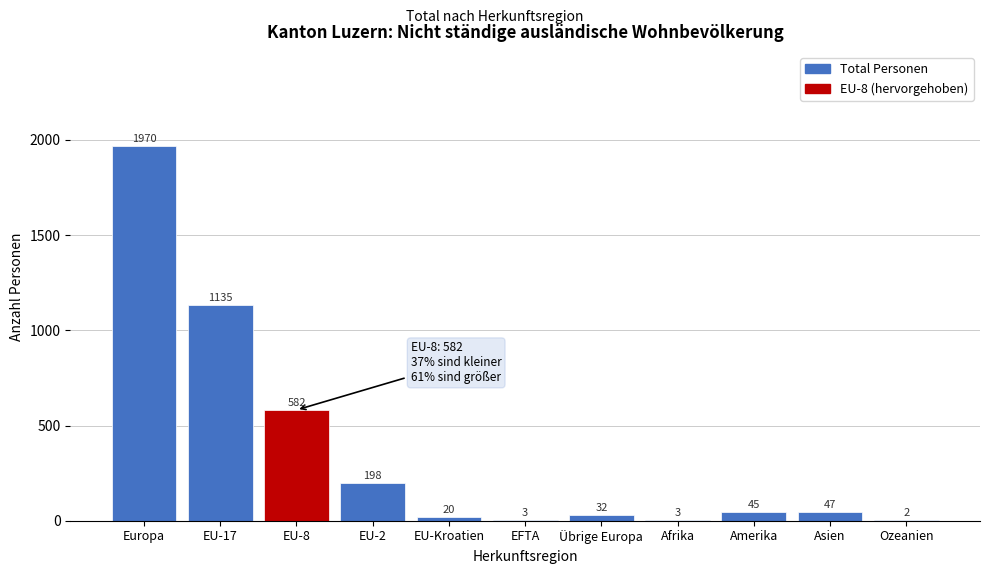

Reading left to right, extract all data points from this chart.

Europa=1970	EU-17=1135	EU-8=582	EU-2=198	EU-Kroatien=20	EFTA=3	Übrige Europa=32	Afrika=3	Amerika=45	Asien=47	Ozeanien=2